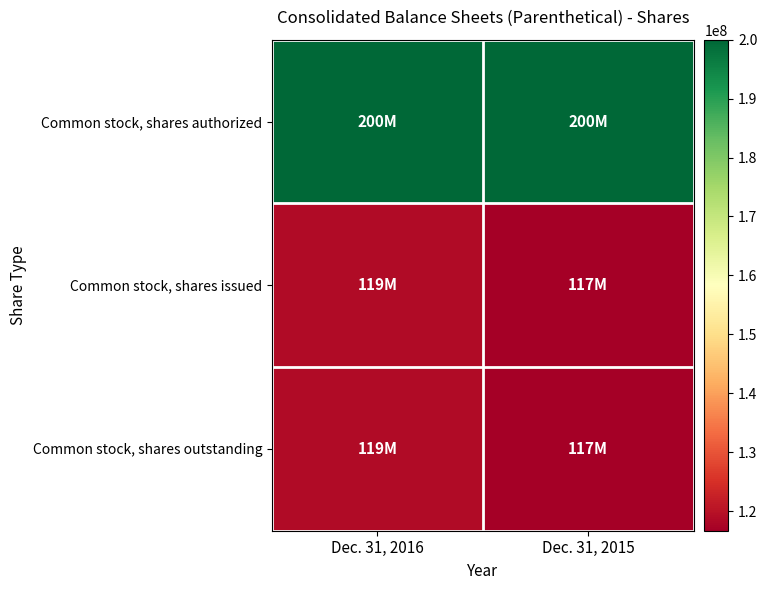

Between Dec. 31, 2015 and Dec. 31, 2016, which is larger?

Dec. 31, 2015